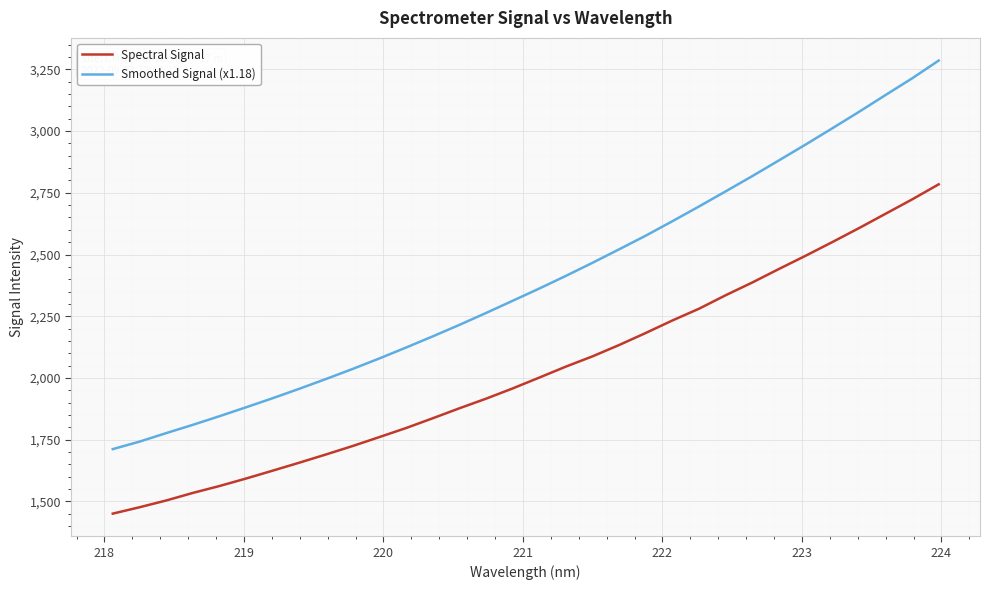

Which series has the largest total across all categories?

Smoothed Signal (x1.18)